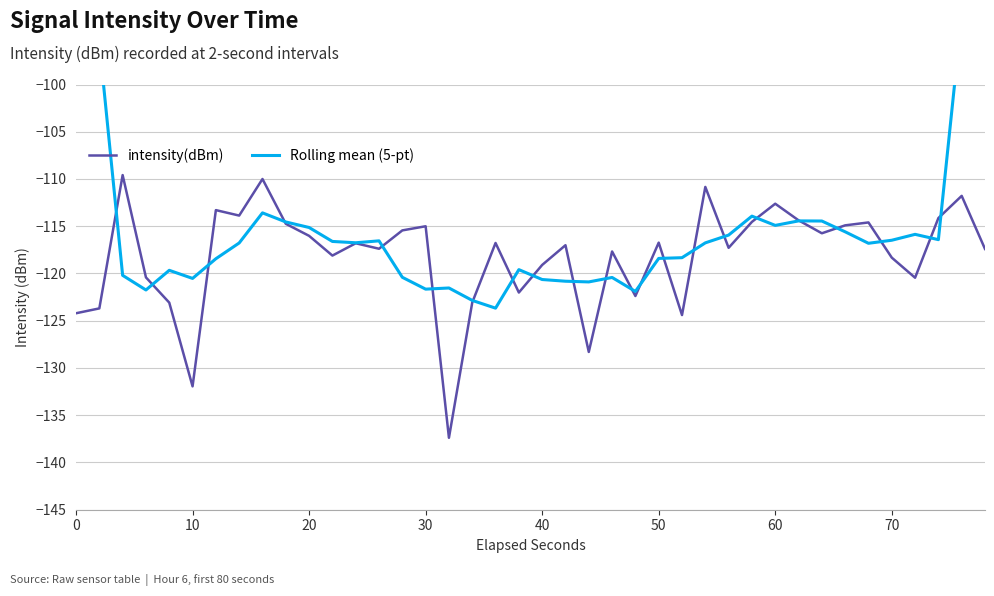

What is the sum of all Rolling mean (5-pt) values?

-4581.7